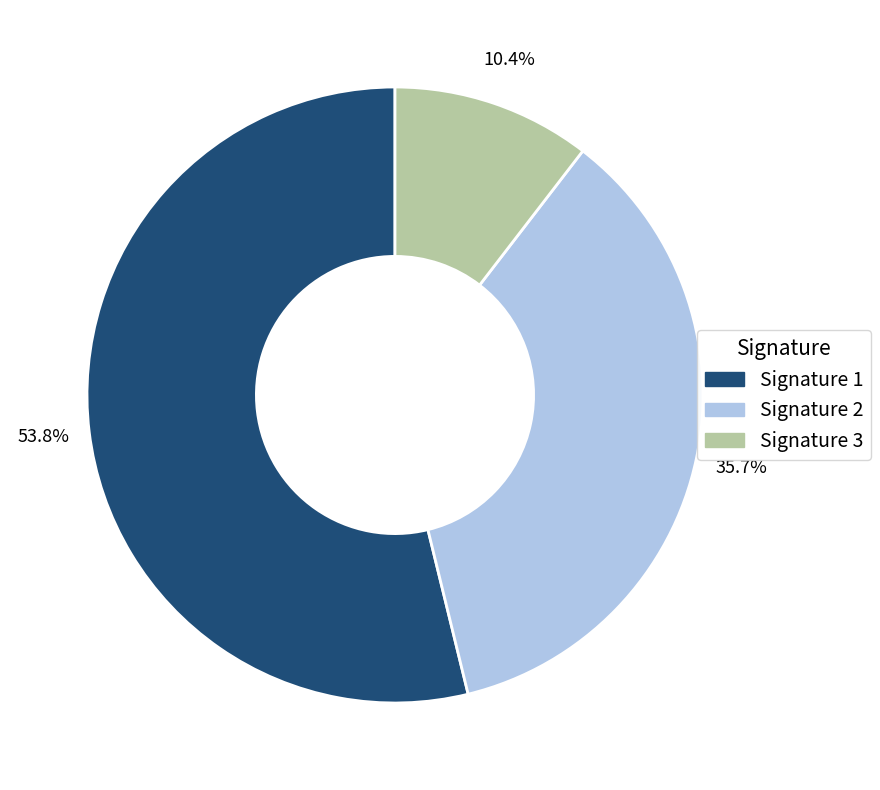

Does any single category account for the majority?

Yes